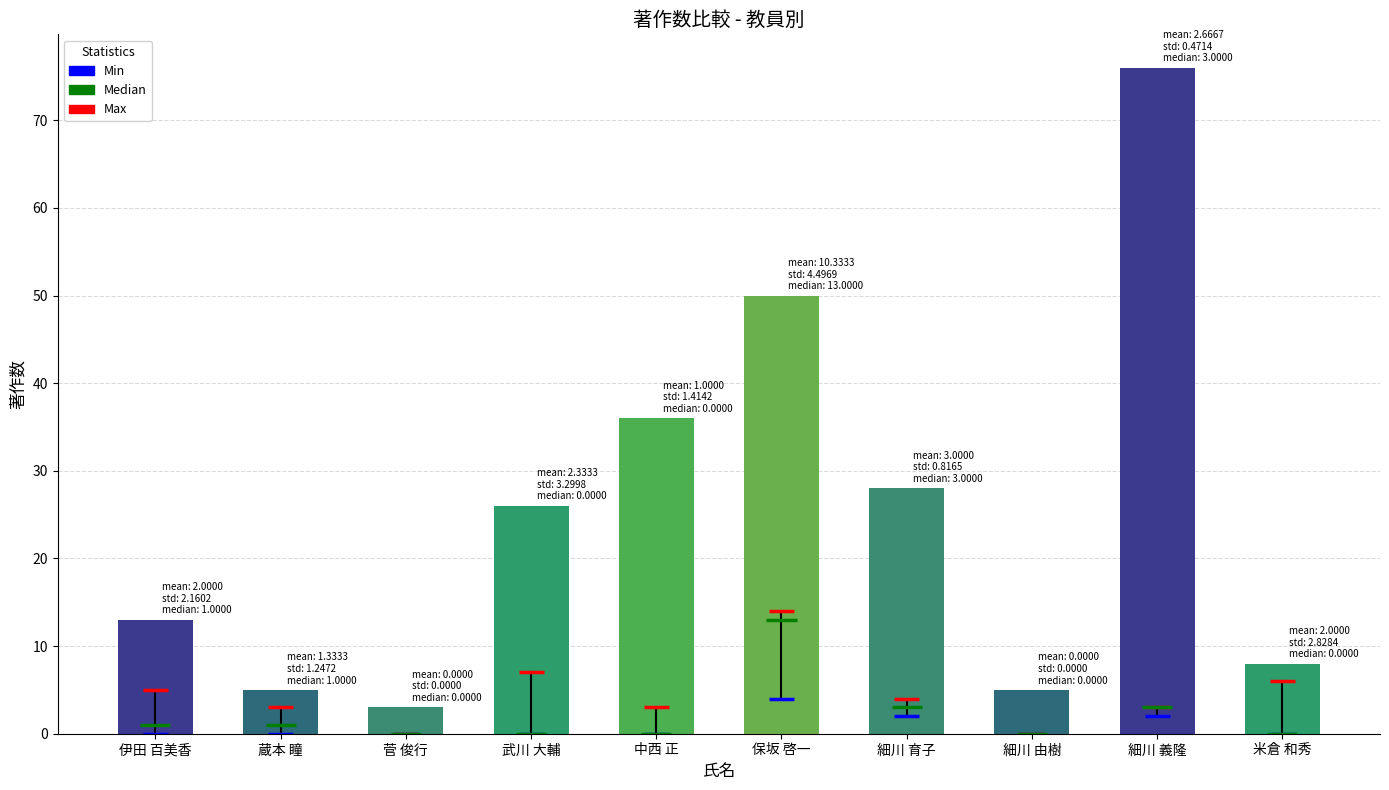

At which label is the value closest to 39?

中西 正